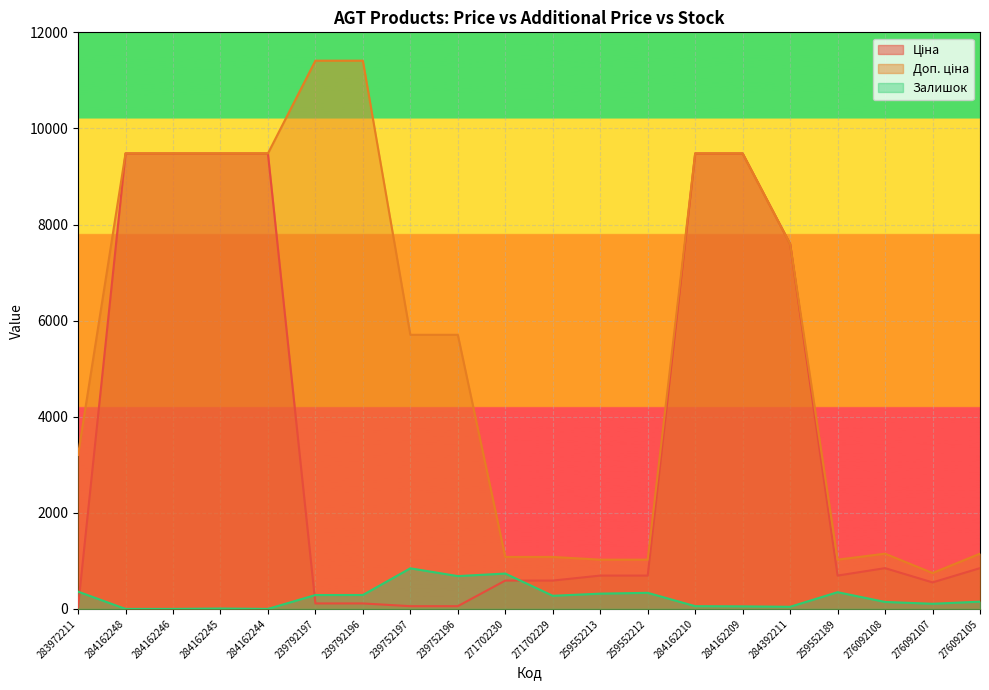

Does the chart display data point markers on the line(s)?

No